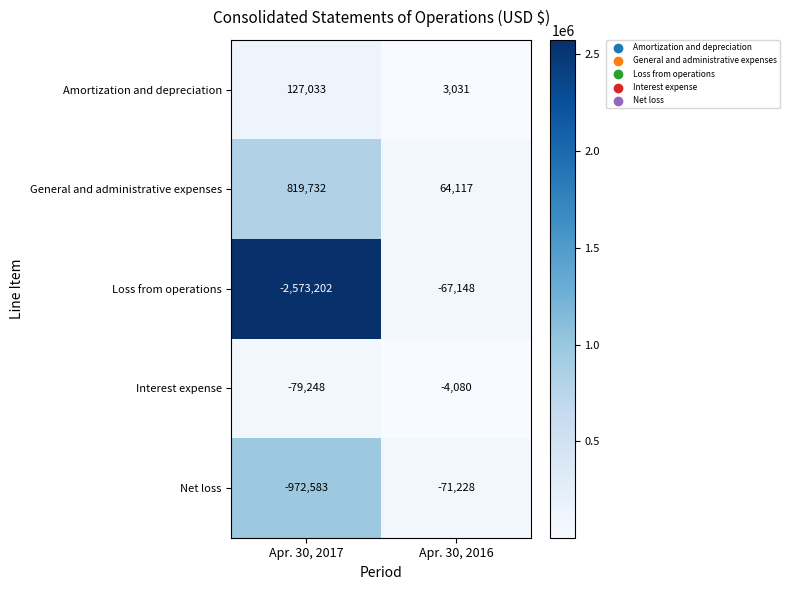

What is the difference between the maximum and minimum values in the Interest expense series?

75168